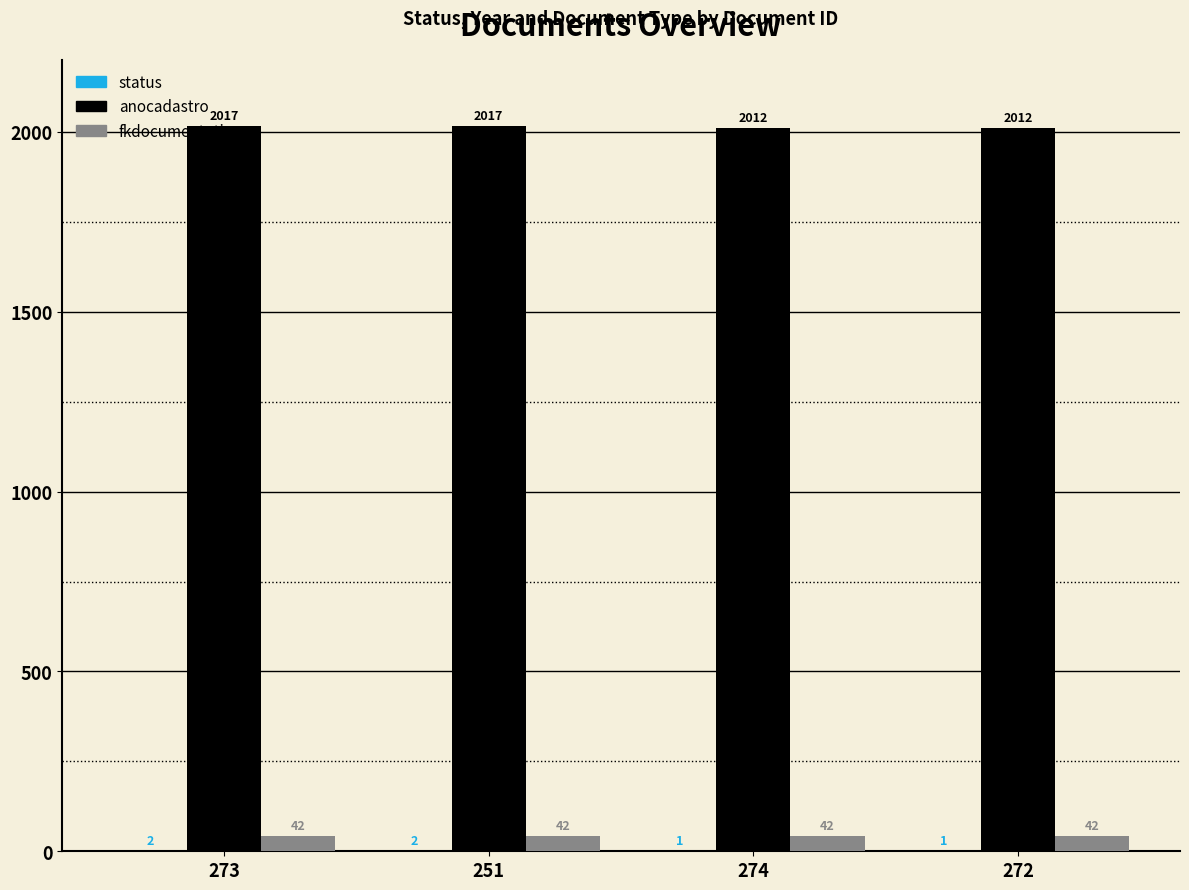

The anocadastro series shows 2012 at 274. True or false?

True